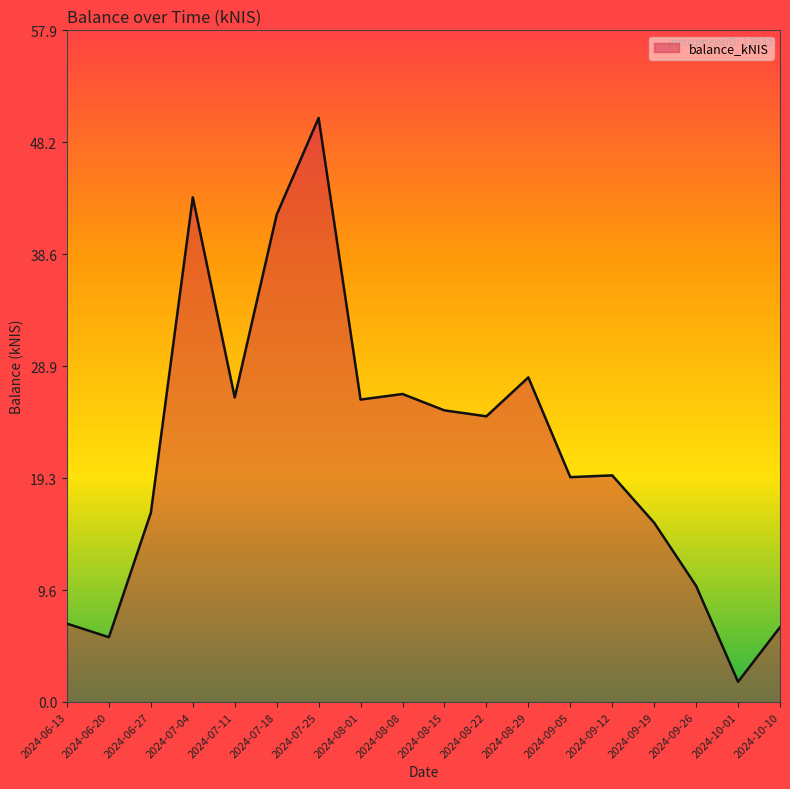

Which category has the highest value across all series?

2024-07-25